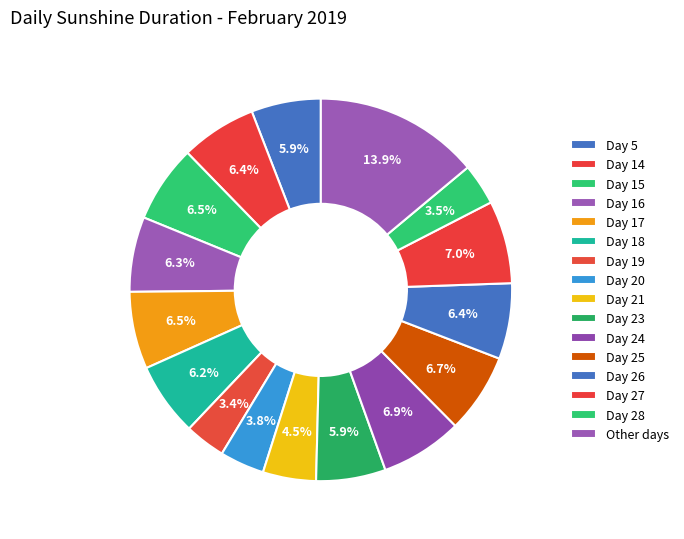

How many segments does this pie chart have?

16